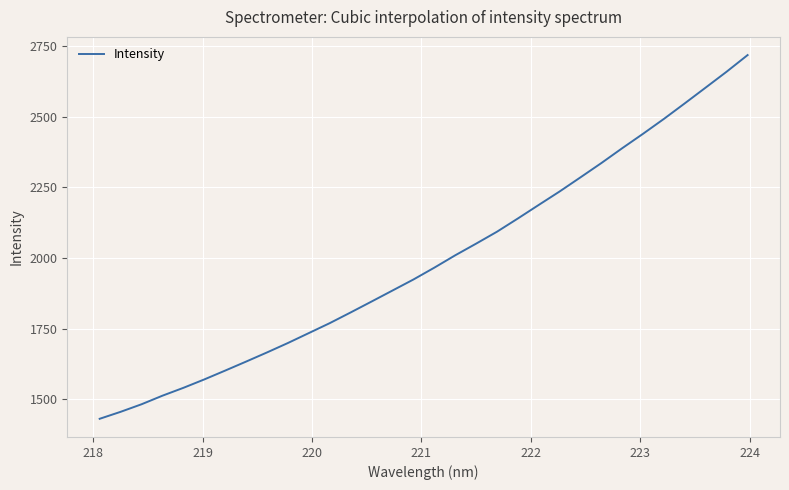

What is the maximum value shown in the chart?

2718.8